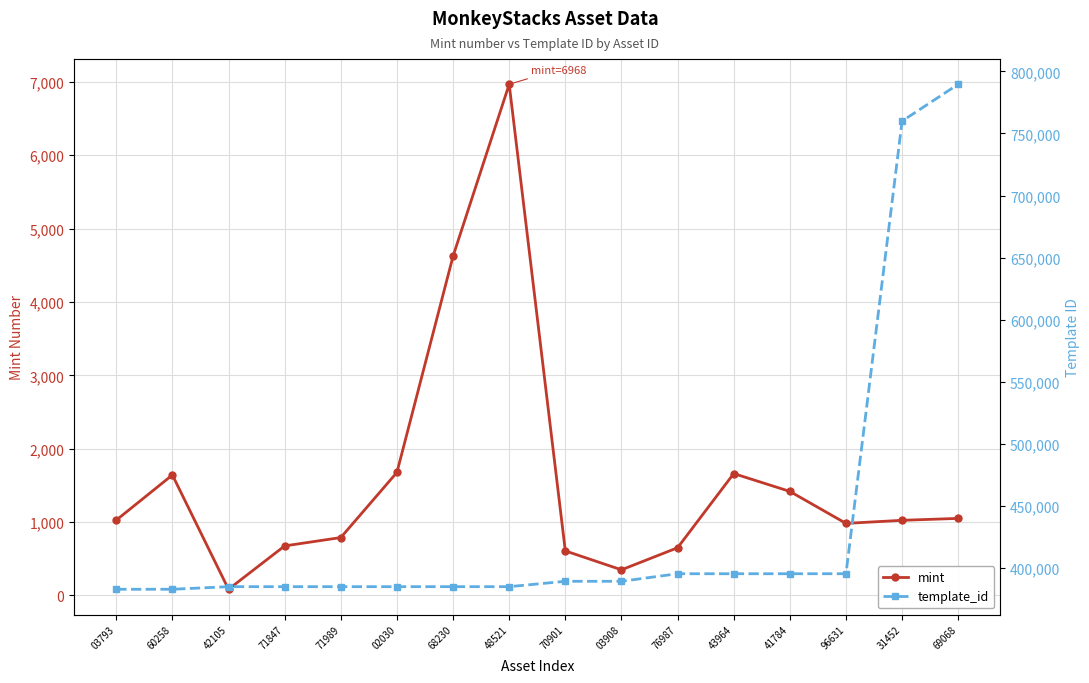

What is the difference between the maximum and minimum values in the mint series?

6884